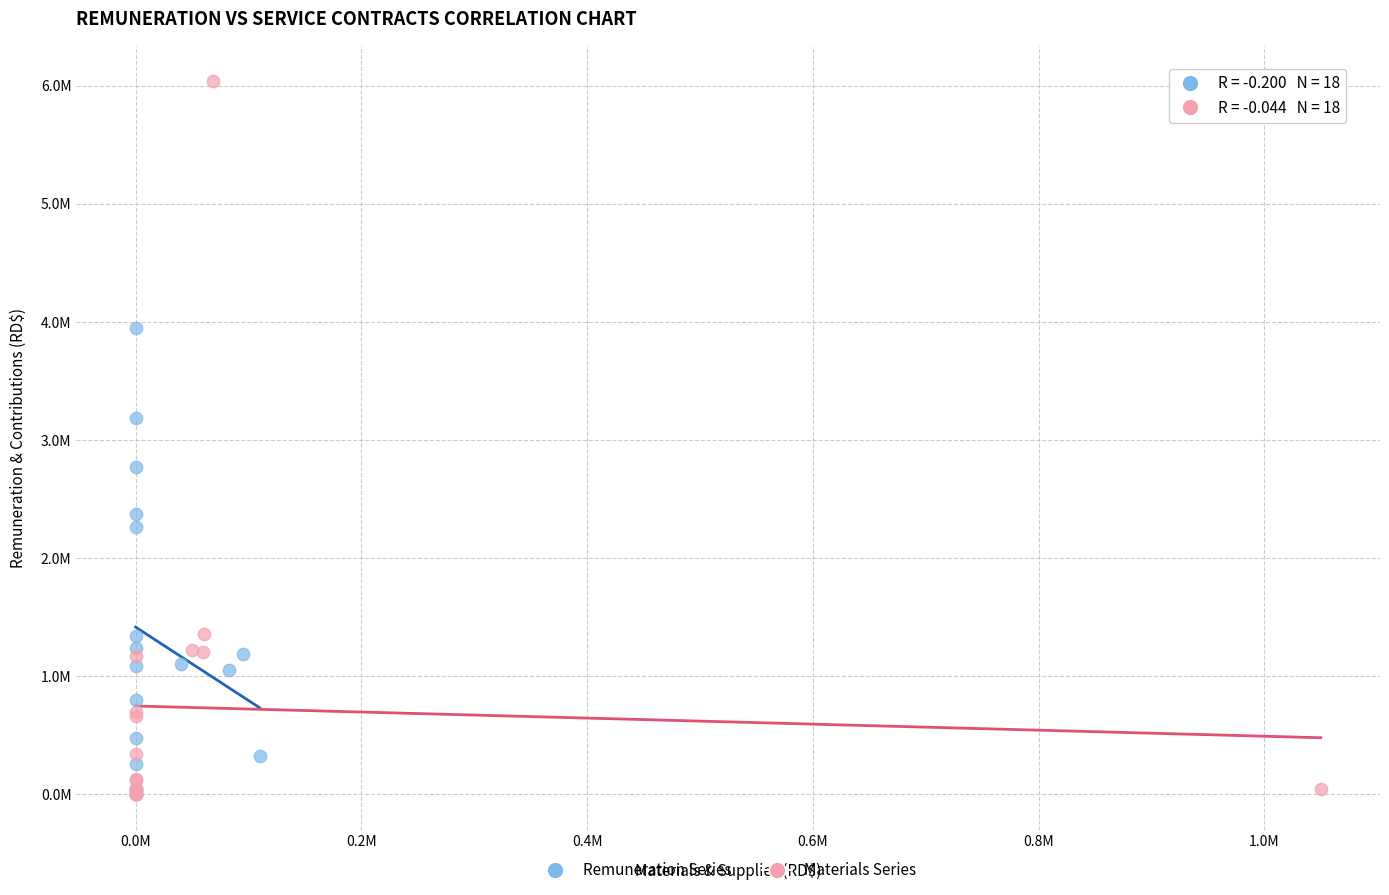

What are all the series names shown in the legend?

Remuneration Series, Materials Series